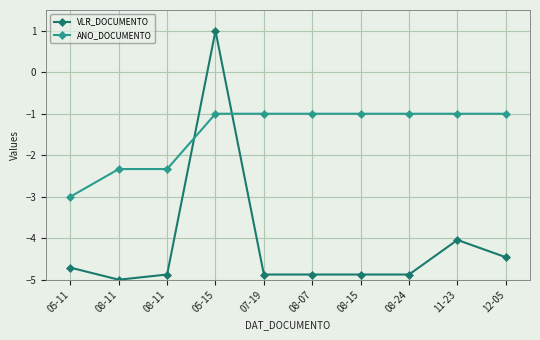

What is the label of the 10th point from the right?

05-11